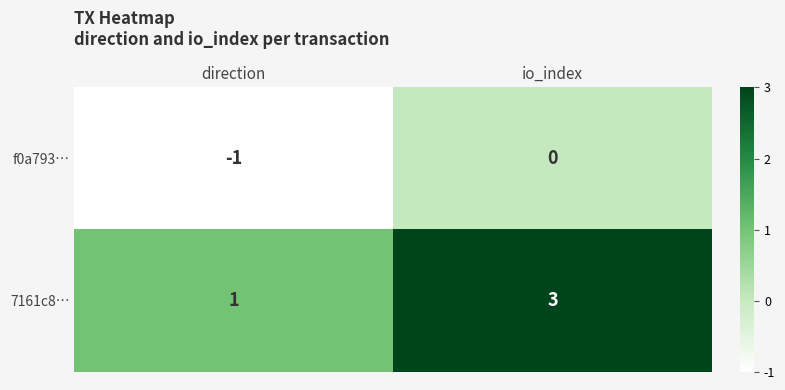

What value does the 7161c8… series have at io_index?

3